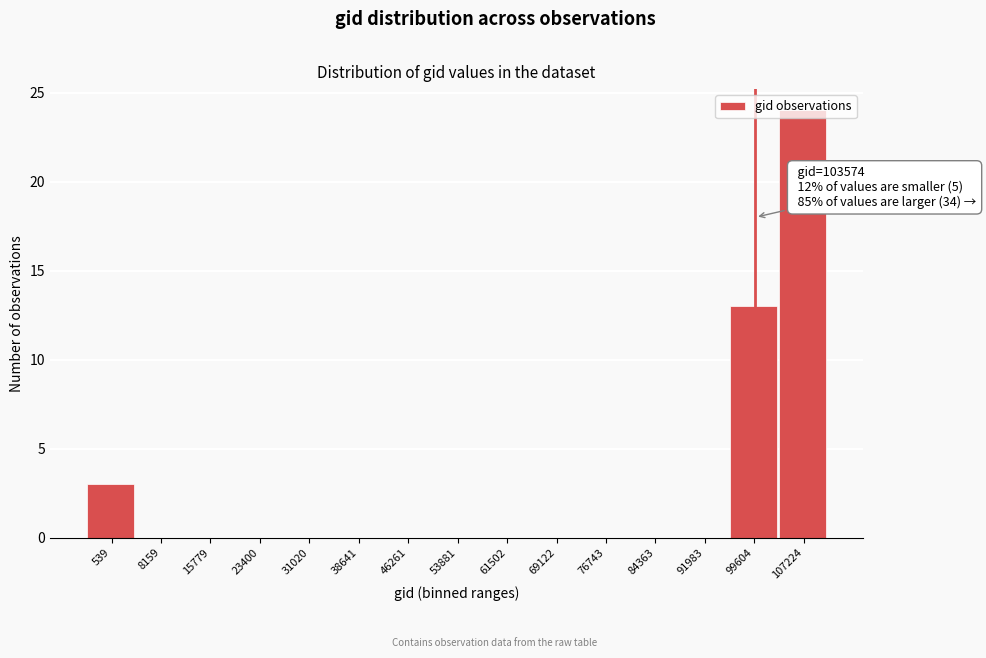

The value at 76743 is -11. True or false?

False